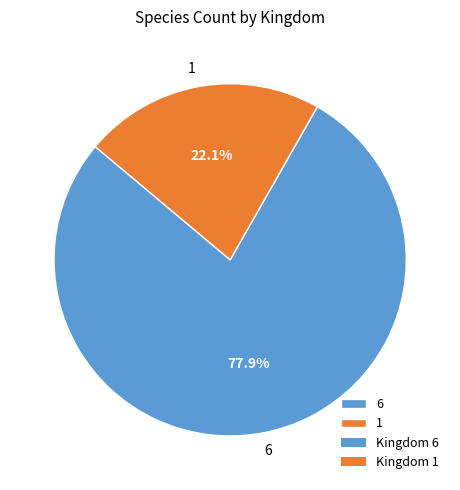

Which category has the smallest portion of the pie?

1